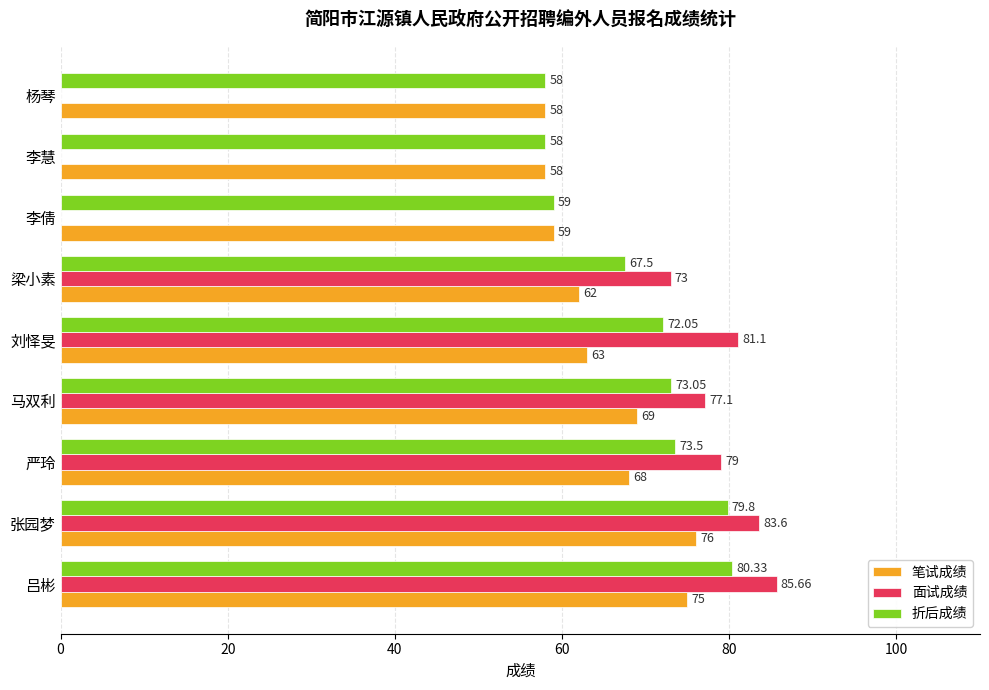

Where is 面试成绩 nearest to the value 42?

梁小素